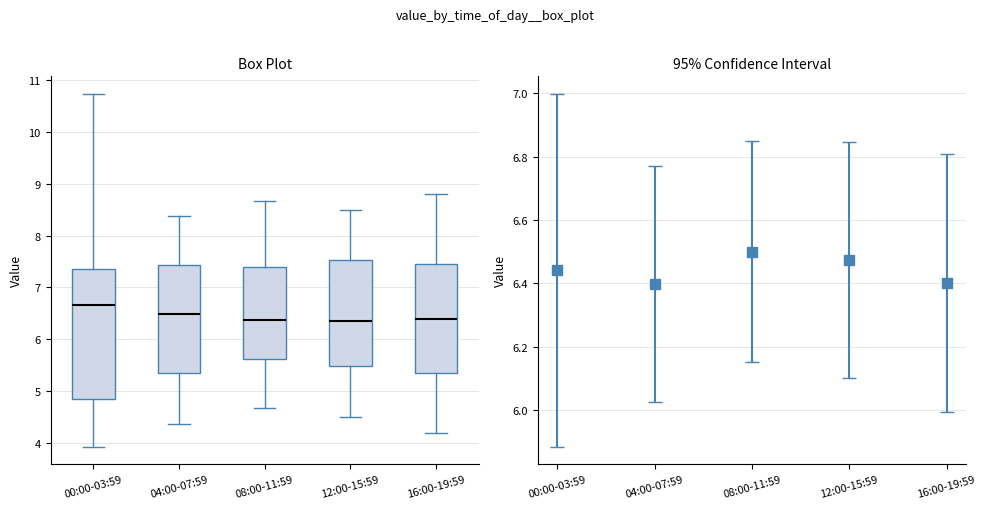

Reading left to right, read every box against the y-axis: the position of its median line, the range the box covers, and the ends of its whiskers. The values are not printed on the chart, so give them approximately, as read against the axis.

00:00-03:59: median 6.7, box 4.8 to 7.4, whiskers 3.9 to 10.7
04:00-07:59: median 6.5, box 5.3 to 7.4, whiskers 4.4 to 8.4
08:00-11:59: median 6.4, box 5.6 to 7.4, whiskers 4.7 to 8.7
12:00-15:59: median 6.4, box 5.5 to 7.5, whiskers 4.5 to 8.5
16:00-19:59: median 6.4, box 5.4 to 7.5, whiskers 4.2 to 8.8